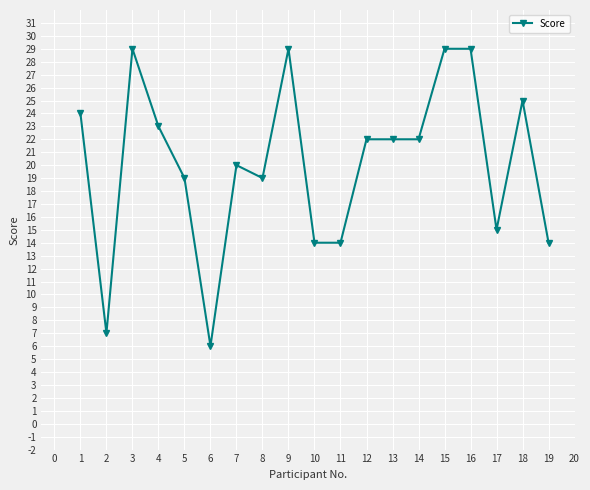

Reading right to left, list all the values displayed in this chart.

19=14	18=25	17=15	16=29	15=29	14=22	13=22	12=22	11=14	10=14	9=29	8=19	7=20	6=6	5=19	4=23	3=29	2=7	1=24